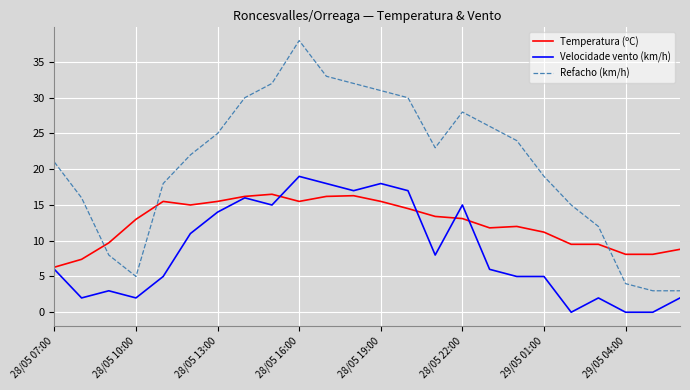

True or false: Refacho (km/h) and Velocidade vento (km/h) intersect in this chart.

False